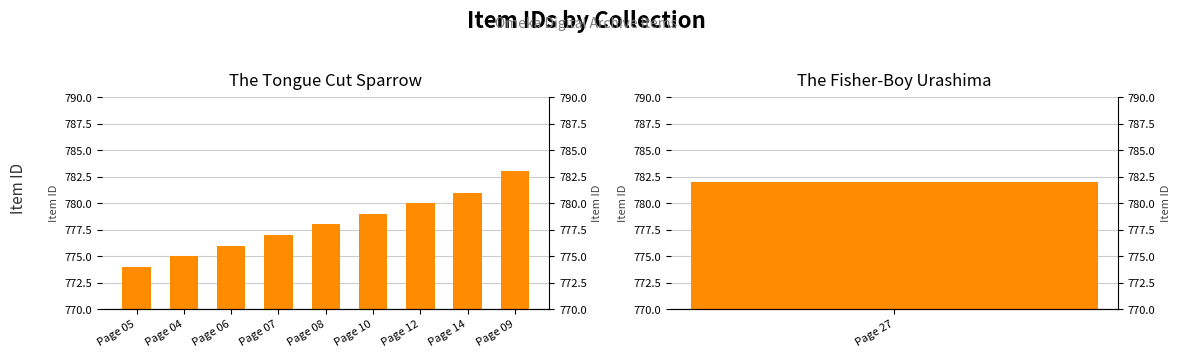

What is the maximum value shown in the chart?

783